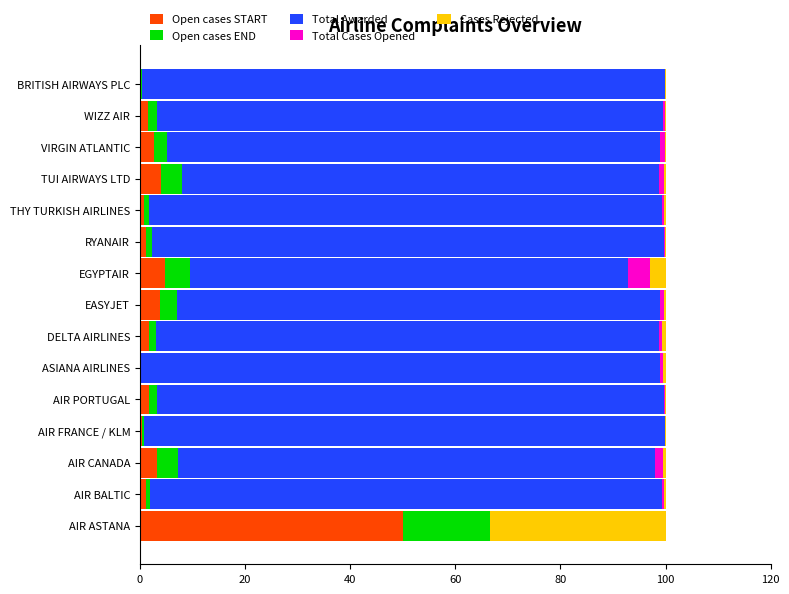

What is the maximum value for Open cases START?

50.0